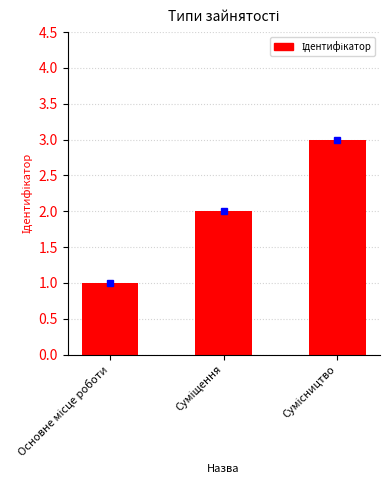

What is the sum of all values?

6